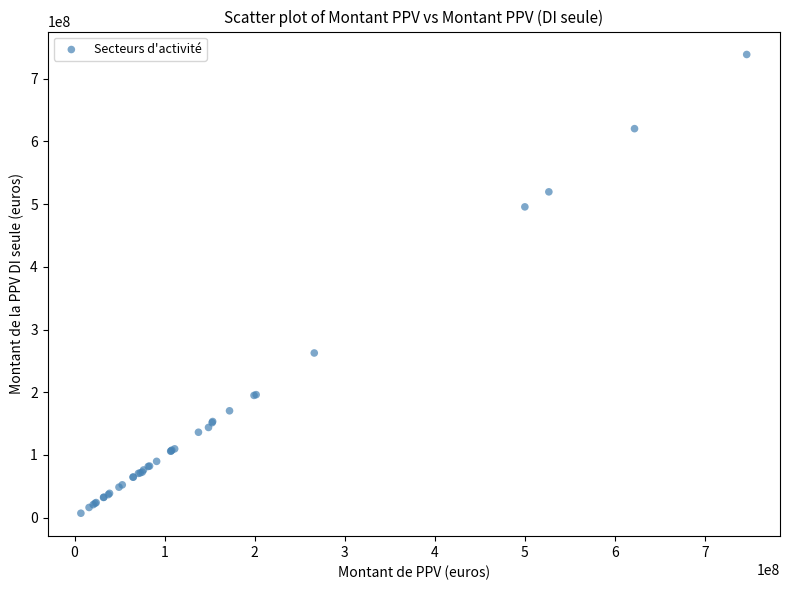

What Y value in the scatter plot is closest to 372834211?

262520330.7